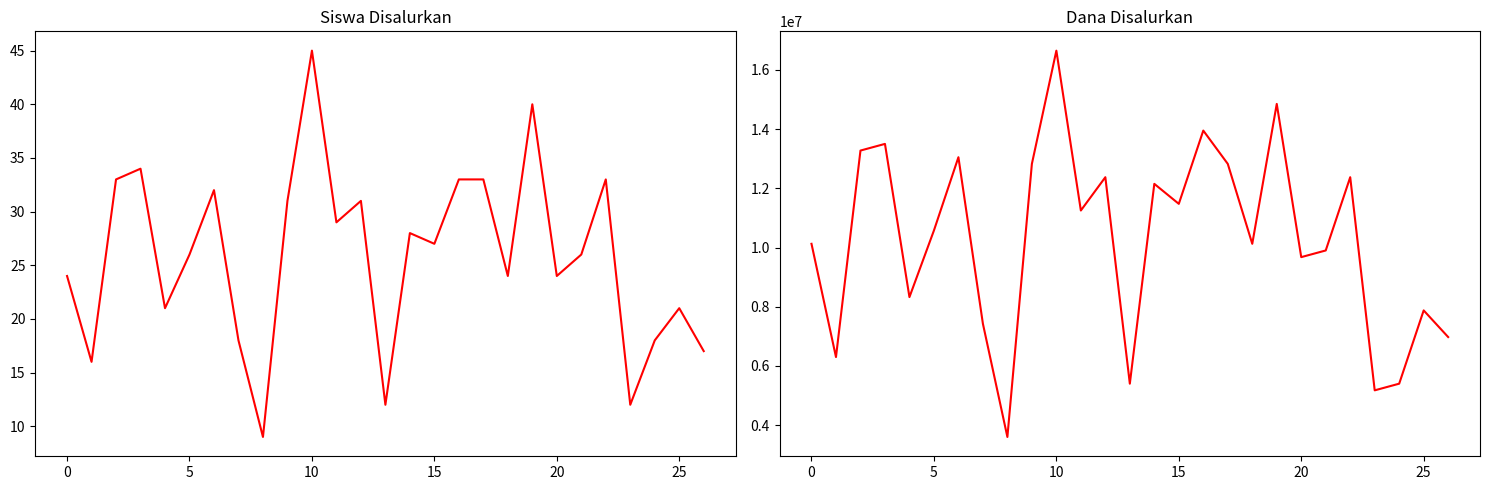

Is it true that Dana Disalurkan equals 19986792 at 14?

False